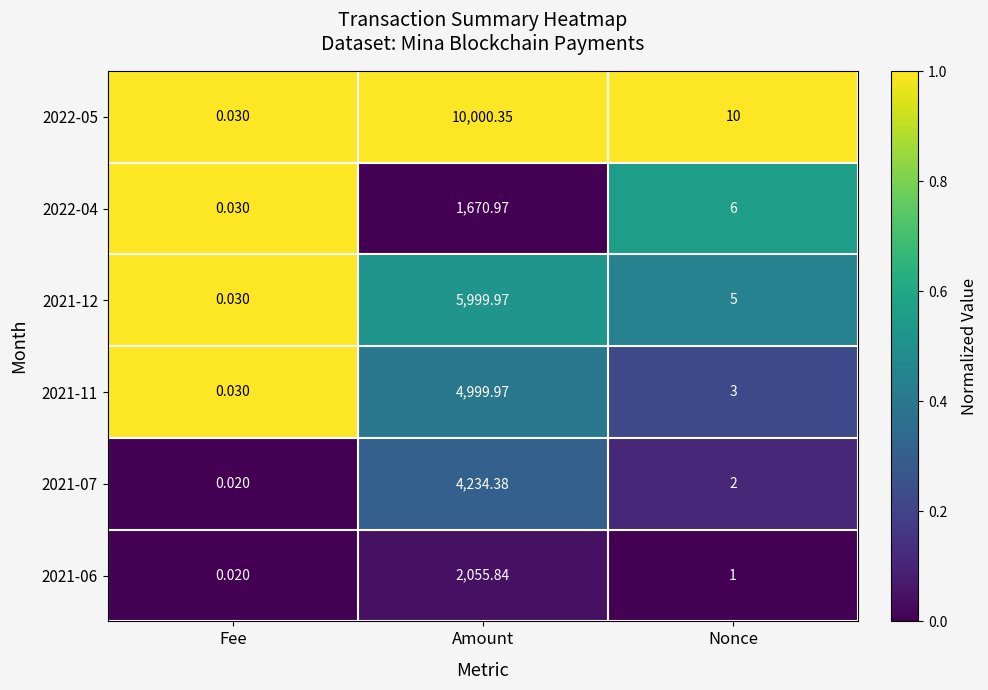

At which category does the chart reach its minimum across all series?

Fee